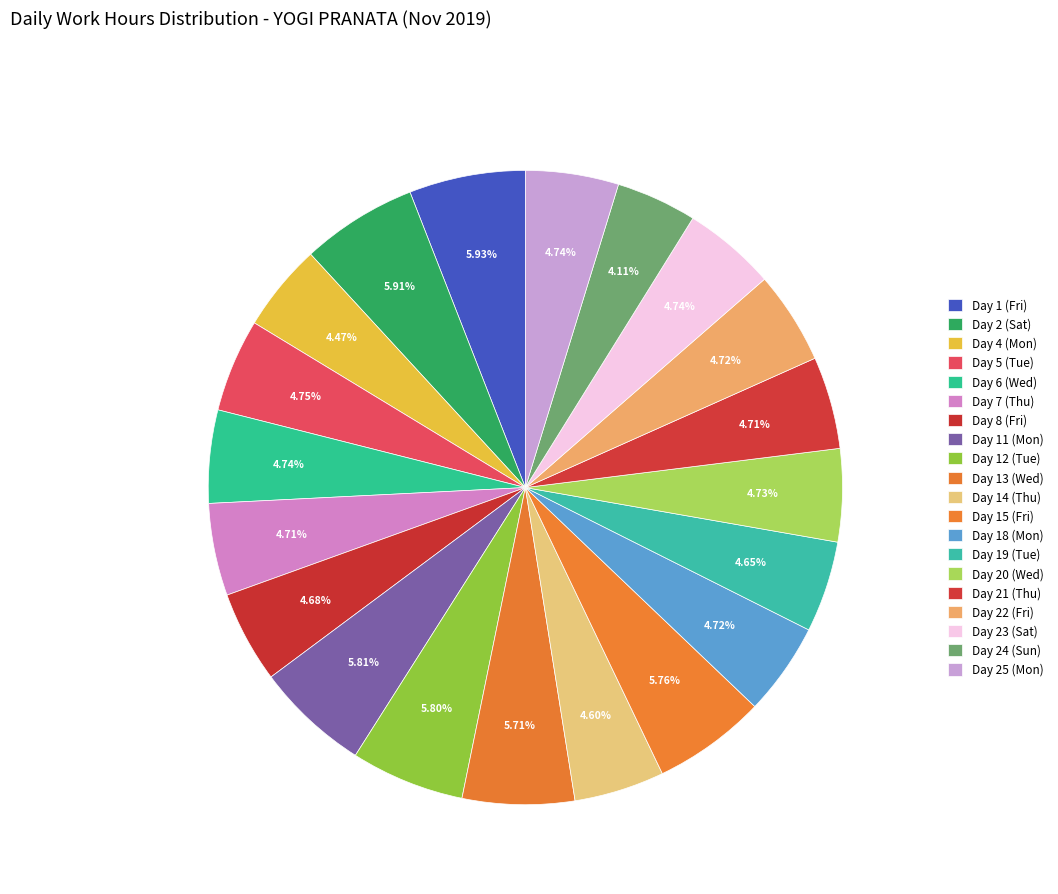

The Day 8 (Fri) slice represents 5% of the pie. True or false?

True